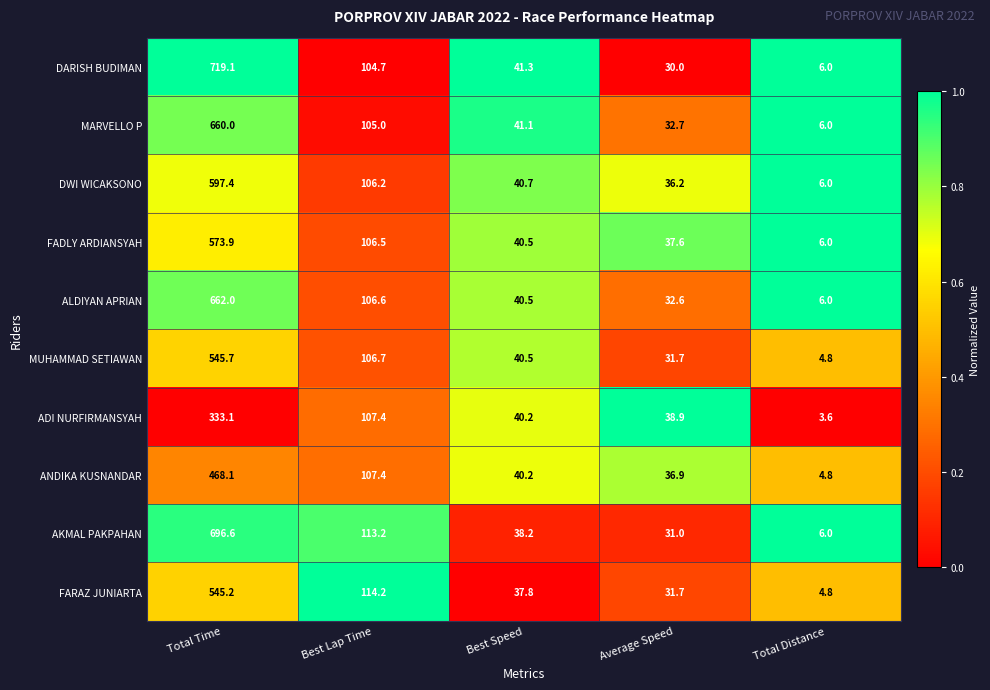

Is it true that FARAZ JUNIARTA equals 120.7 at Total Time?

False